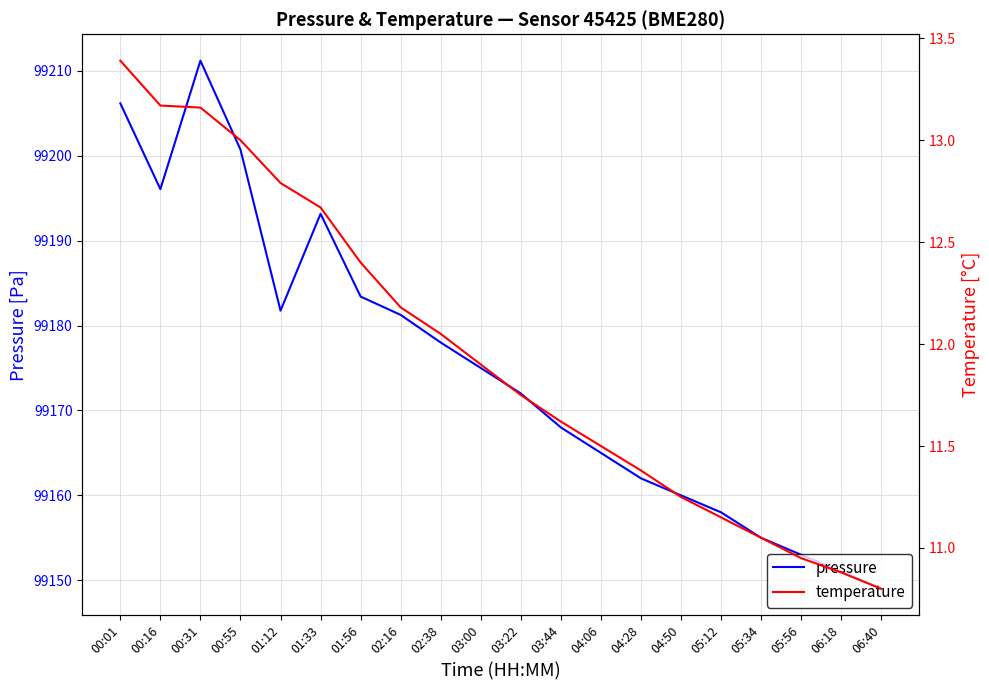

What is the maximum value for pressure?

99211.2